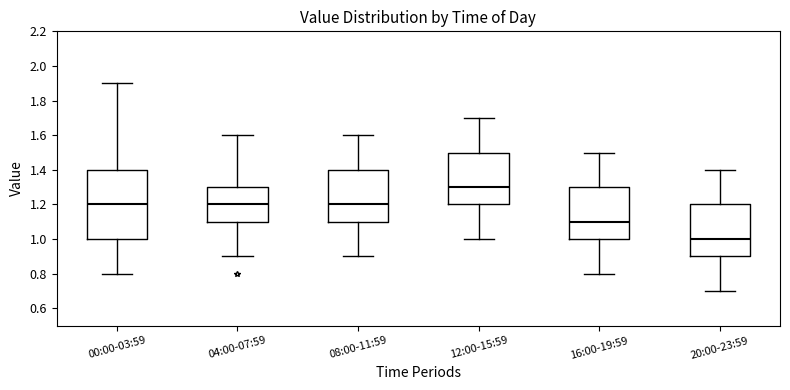

Reading left to right, transcribe this box plot: for each box, give where its median line is, the range the box spans, and where its two whiskers end, as read against the y-axis. The values are not printed on the chart, so give them approximately, as read against the axis.

00:00-03:59: median 1.2, box 1.0 to 1.4, whiskers 0.8 to 1.9
04:00-07:59: median 1.2, box 1.1 to 1.3, whiskers 0.9 to 1.6
08:00-11:59: median 1.2, box 1.1 to 1.4, whiskers 0.9 to 1.6
12:00-15:59: median 1.3, box 1.2 to 1.5, whiskers 1.0 to 1.7
16:00-19:59: median 1.1, box 1.0 to 1.3, whiskers 0.8 to 1.5
20:00-23:59: median 1.0, box 0.9 to 1.2, whiskers 0.7 to 1.4